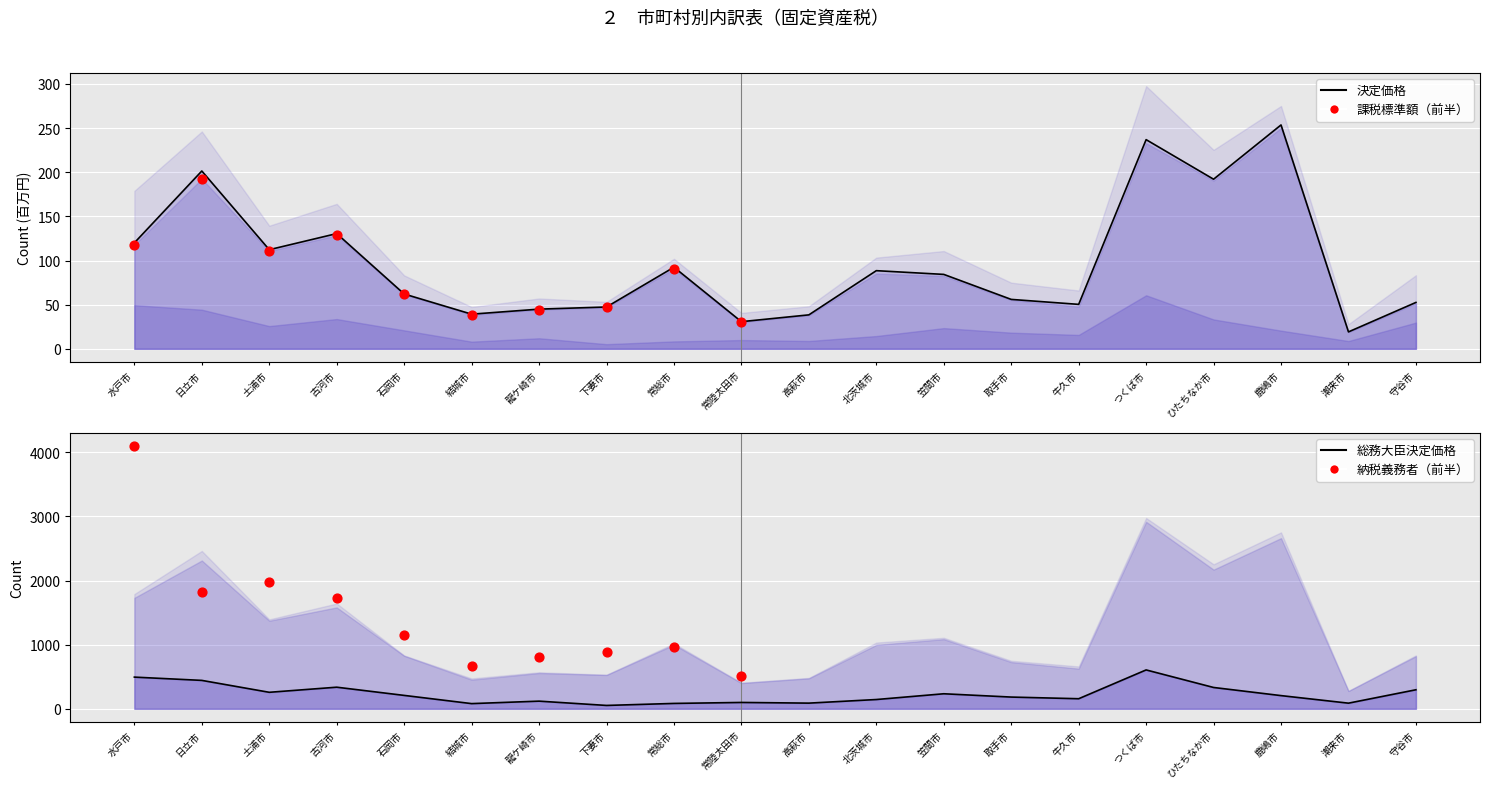

At which category is the sum across all series the highest?

水戸市